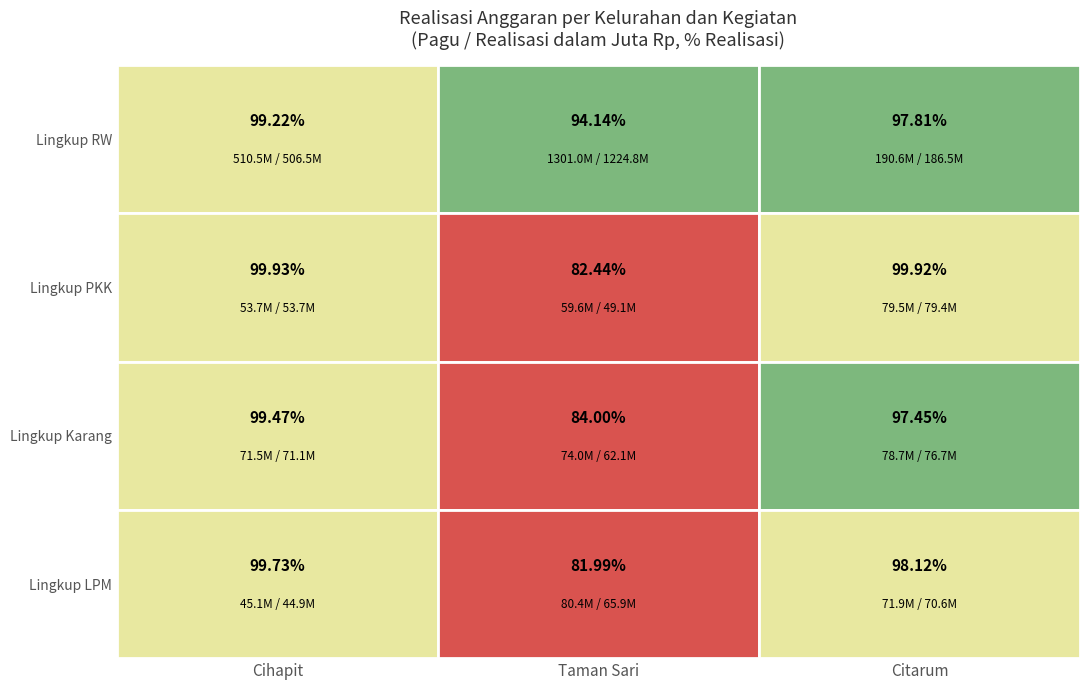

At how many categories does at least one series exceed 765104658?

1